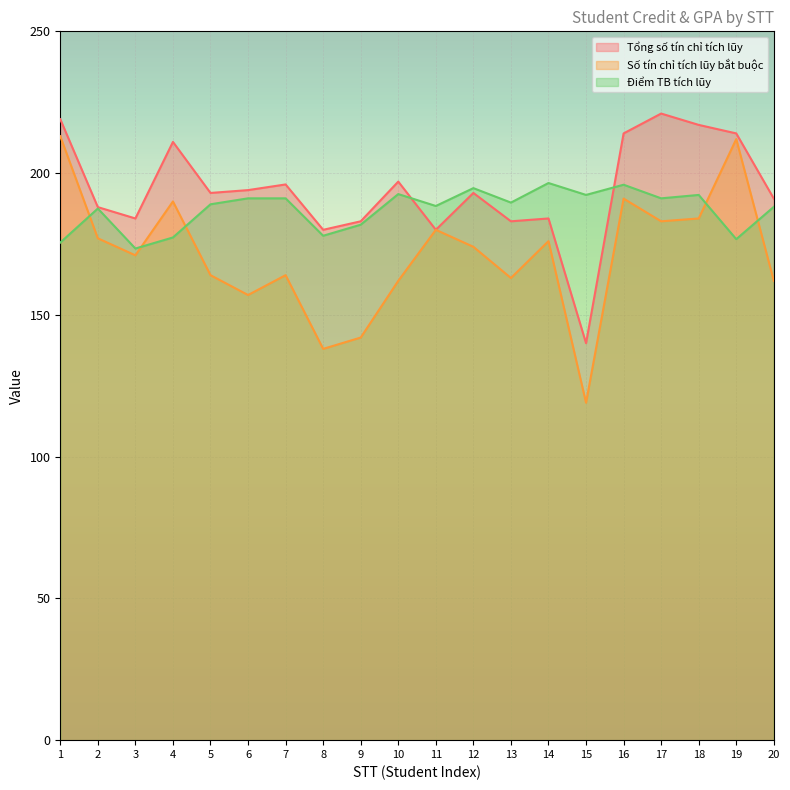

At how many categories does at least one series exceed 181?

19